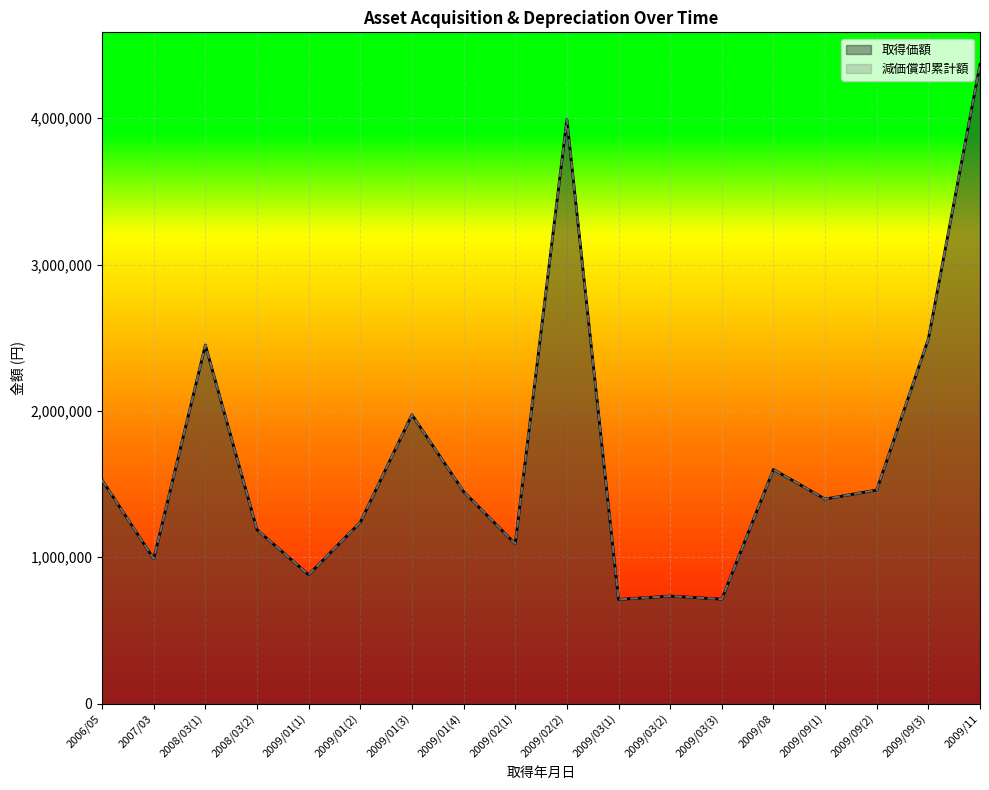

Does the chart display data point markers on the line(s)?

No